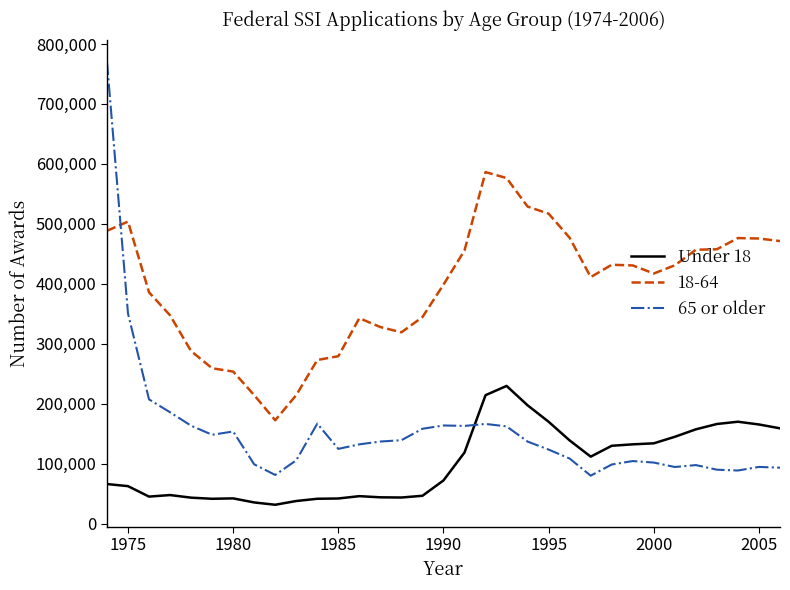

Which series has the largest range (max minus min)?

65 or older